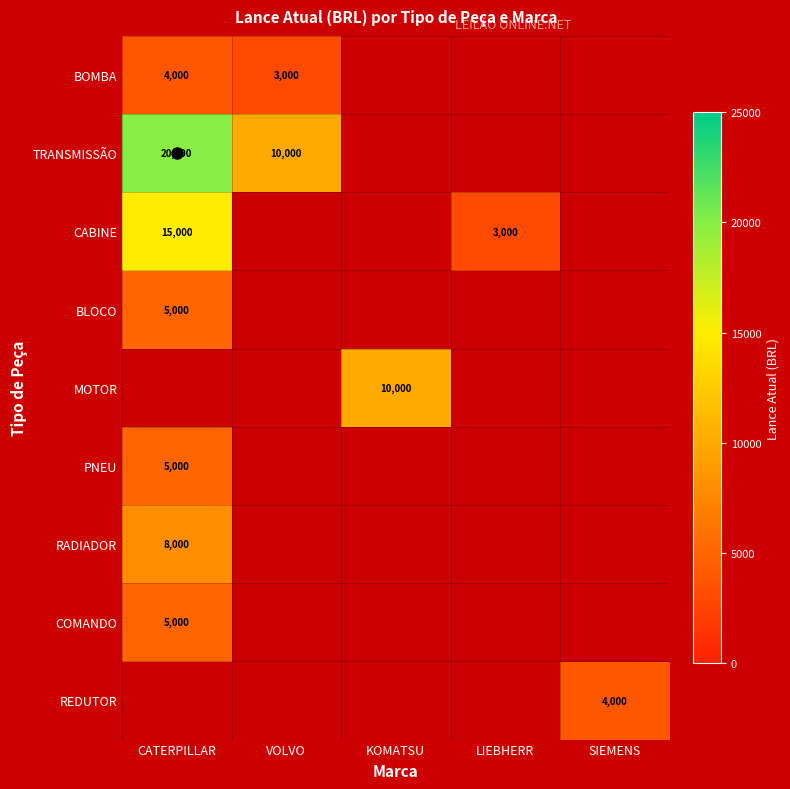

True or false: CABINE has a value of 25775 at CATERPILLAR.

False